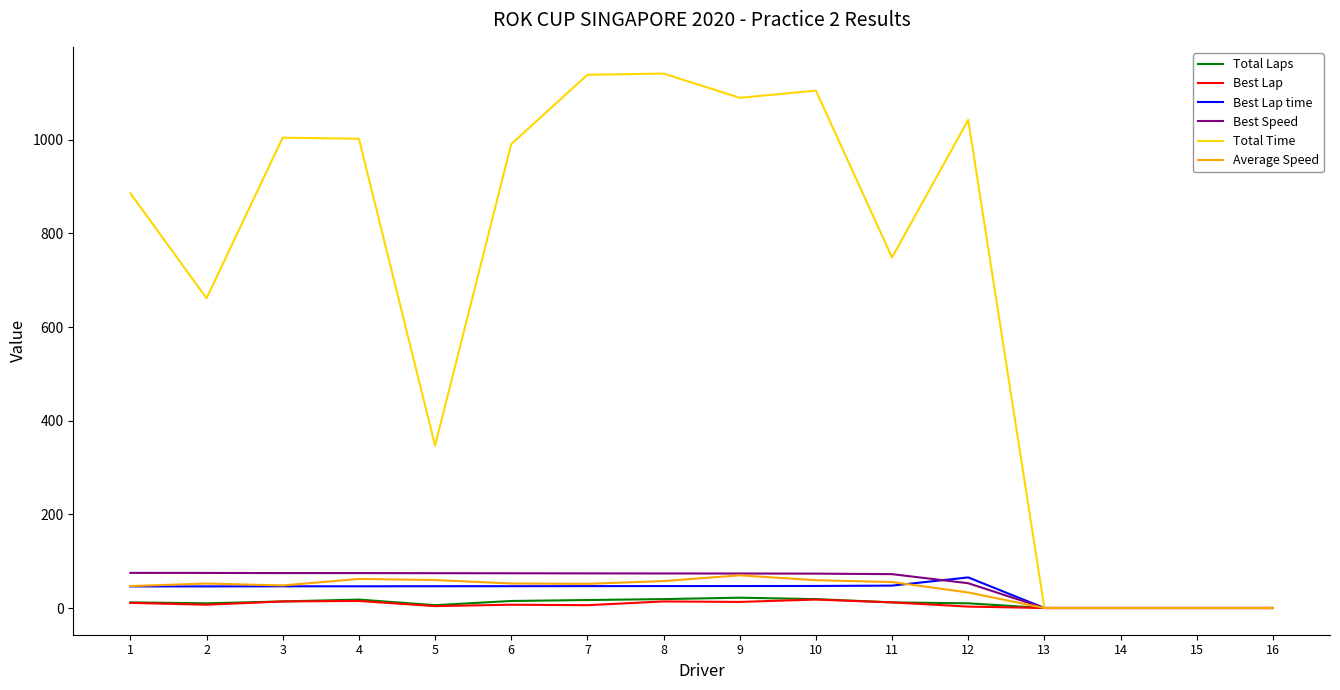

Where does the Total Time series first go above 990?

3